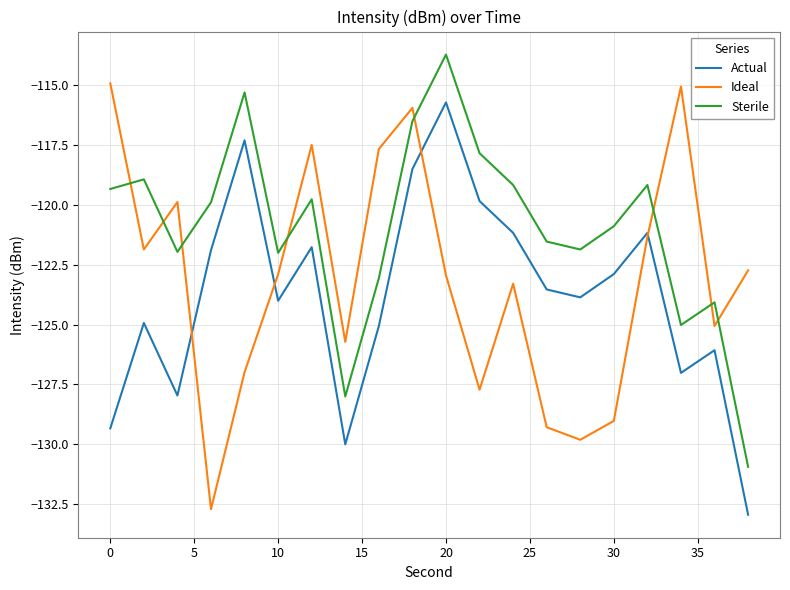

Reading right to left, what are all the values shown in this chart?

Actual: -132.9	-126.1	-127.0	-121.2	-122.9	-123.9	-123.5	-121.2	-119.8	-115.7	-118.5	-125.1	-130.0	-121.8	-124.0	-117.3	-121.9	-128.0	-124.9	-129.3
Ideal: -122.7	-125.1	-115.1	-121.3	-129.0	-129.8	-129.3	-123.3	-127.7	-122.9	-115.9	-117.7	-125.7	-117.5	-122.9	-127.0	-132.7	-119.9	-121.9	-114.9
Sterile: -130.9	-124.1	-125.0	-119.2	-120.9	-121.9	-121.5	-119.2	-117.8	-113.7	-116.5	-123.1	-128.0	-119.8	-122.0	-115.3	-119.9	-122.0	-118.9	-119.3